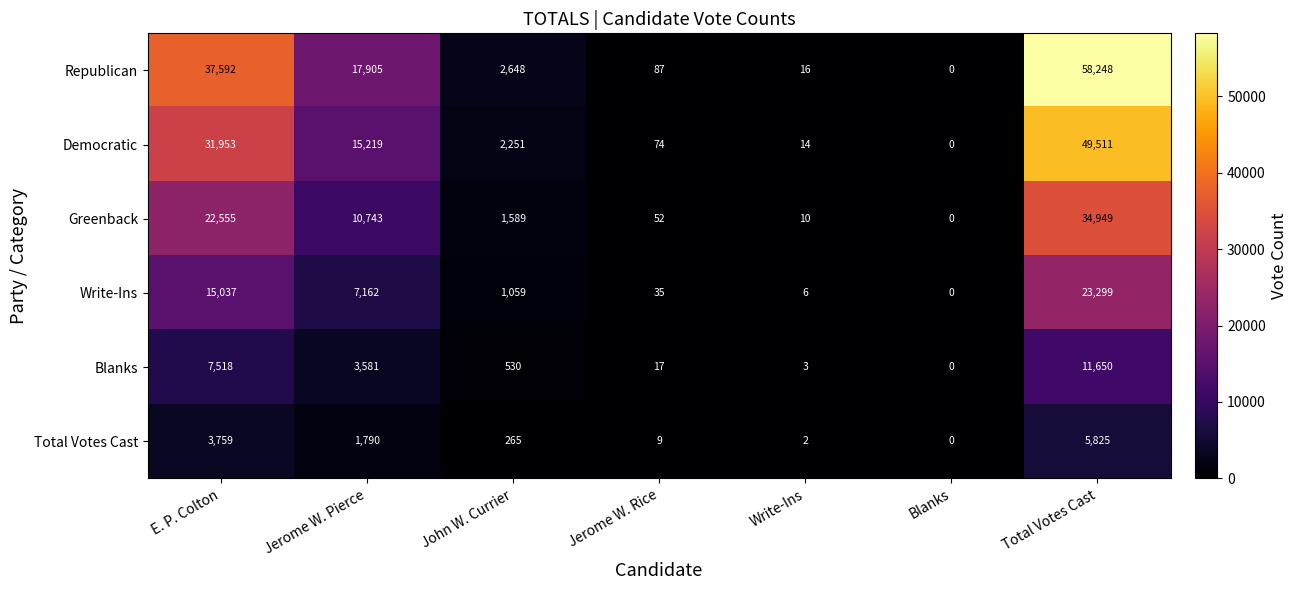

Which label corresponds to the smallest value in the chart?

Blanks